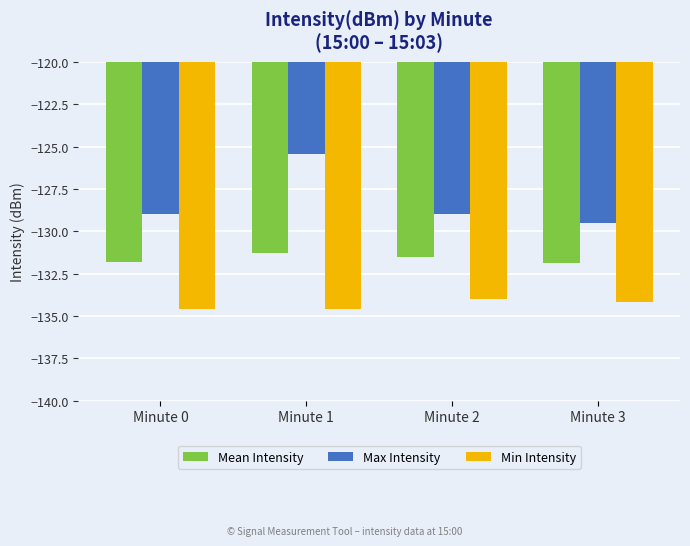

What is the difference between the highest and lowest values at Minute 3?

4.7